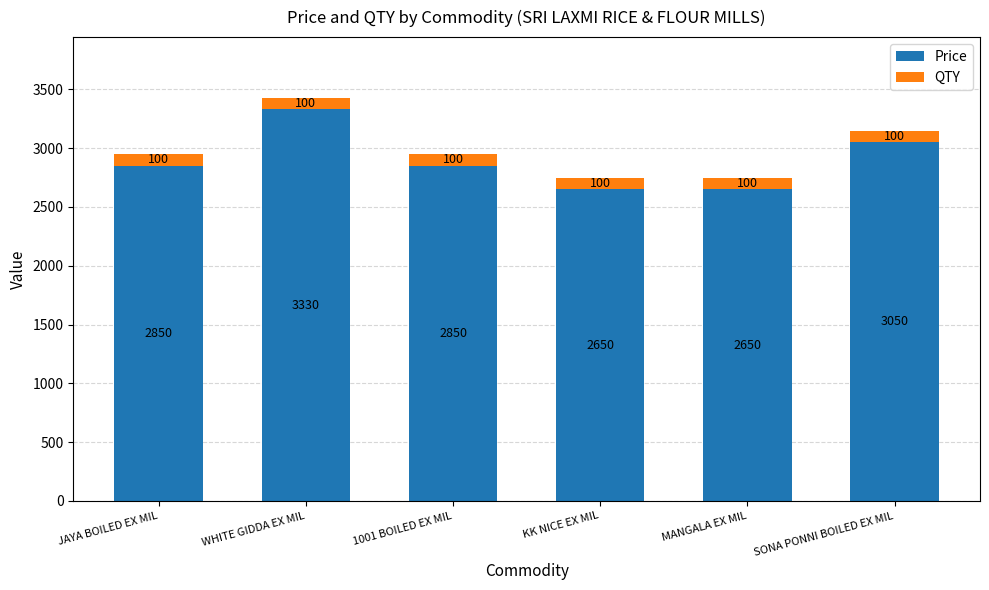

At which category is the sum across all series the highest?

WHITE GIDDA EX MIL